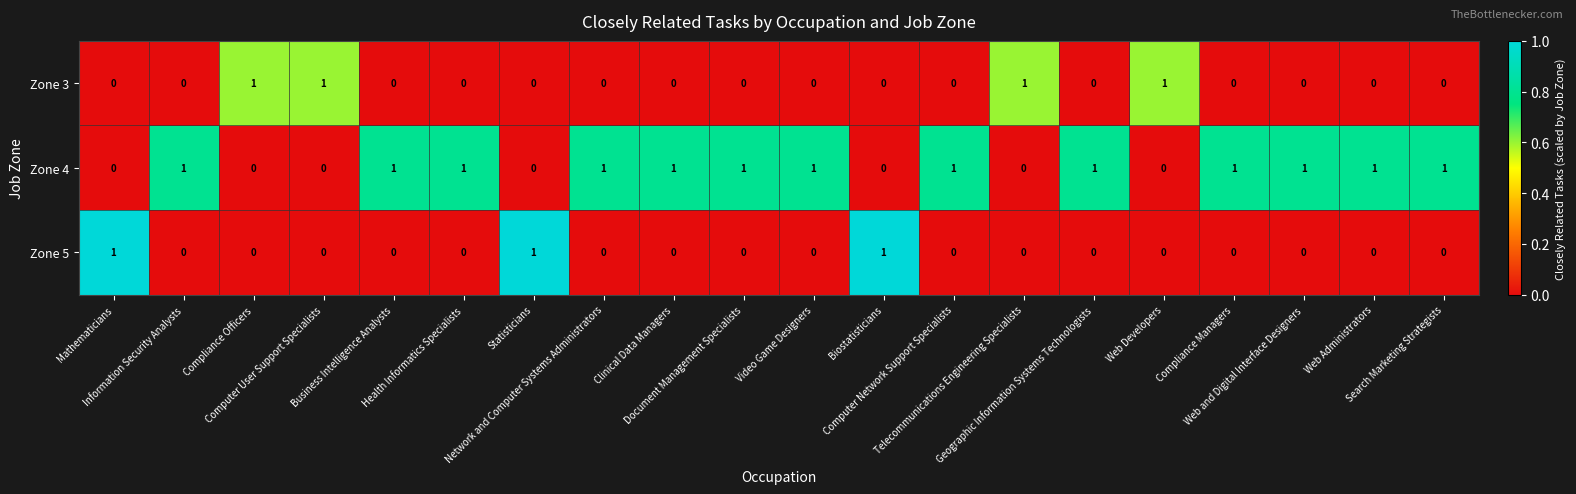

Which series has the largest total across all categories?

Zone 4